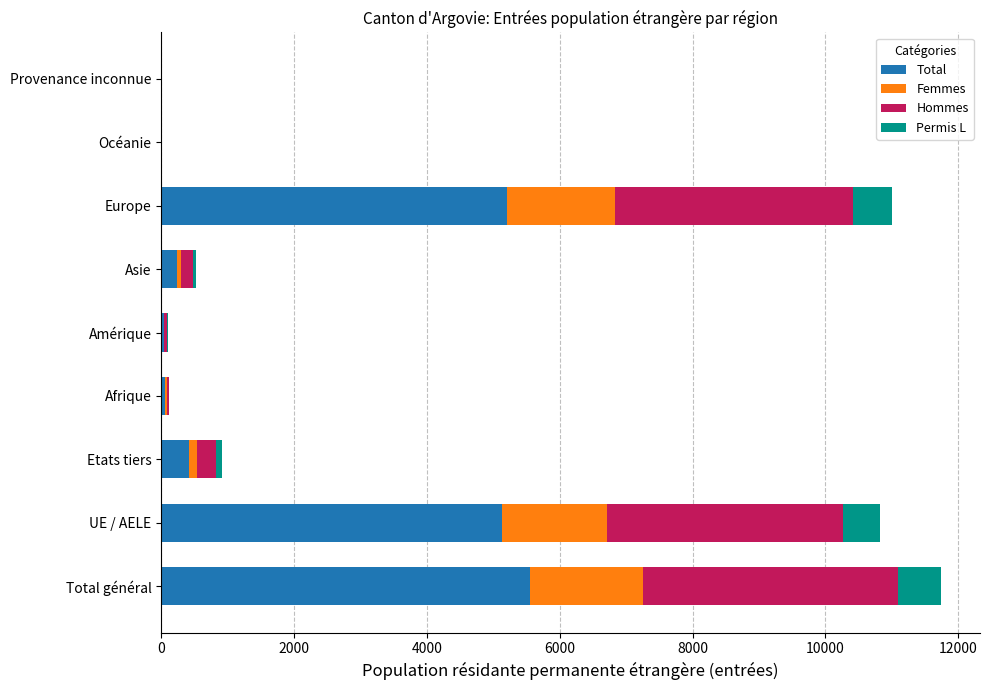

What is the total value across all series at Total général?

11741